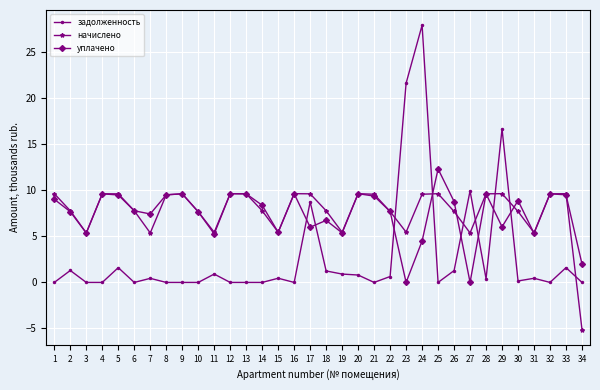

What is the value of the задолженность point at the 31st from the left?

0.5